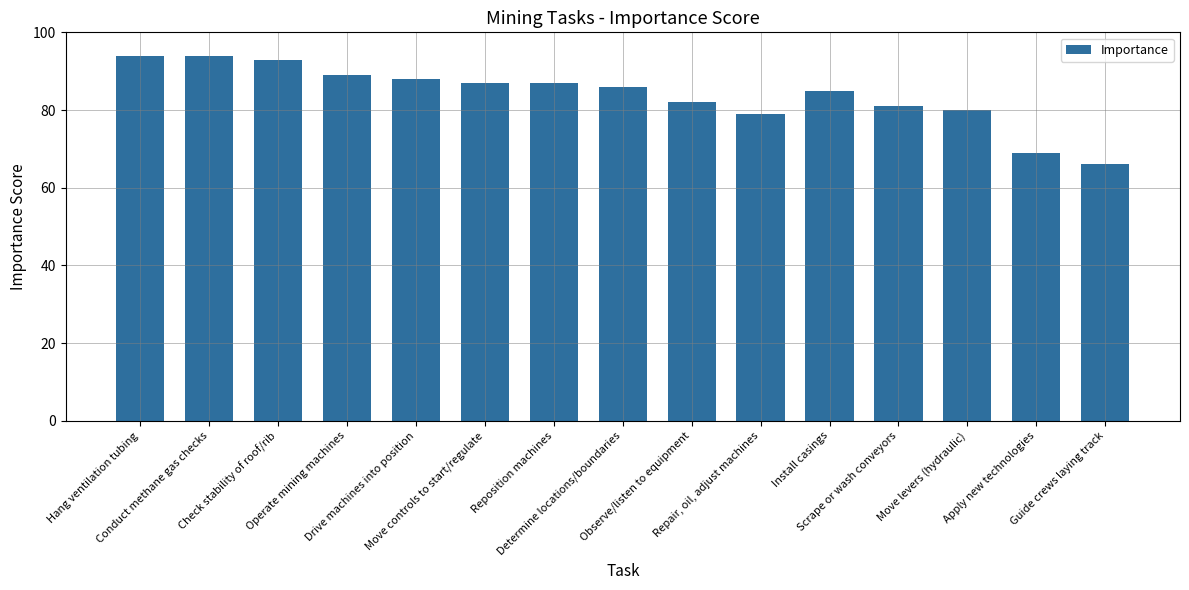

Reading right to left, transcribe all the data shown in this chart.

66	69	80	81	85	79	82	86	87	87	88	89	93	94	94